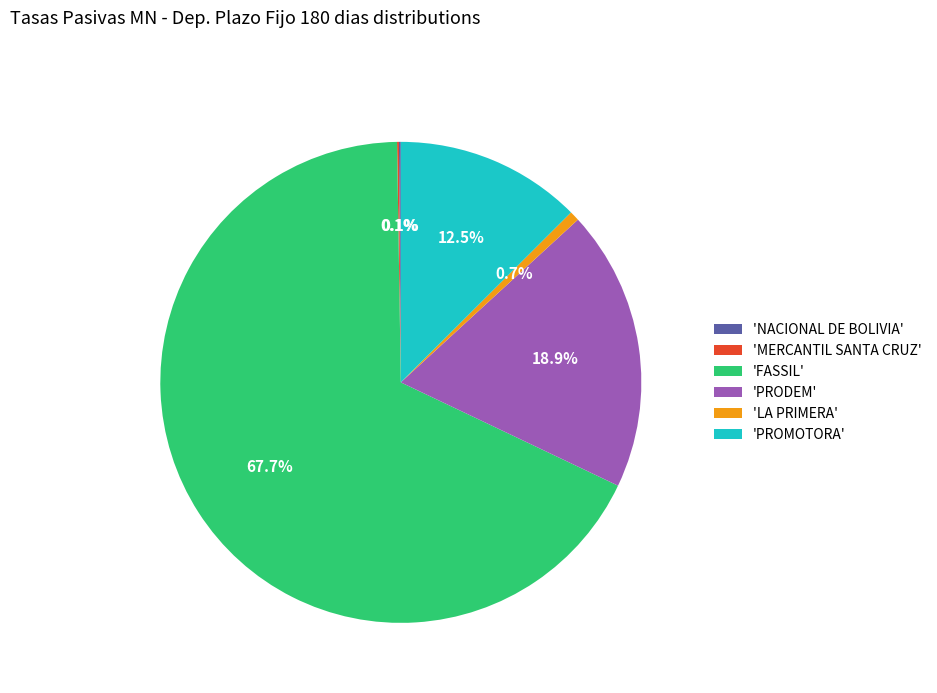

Is the sum of 'PRODEM' and 'LA PRIMERA' greater than half?

No